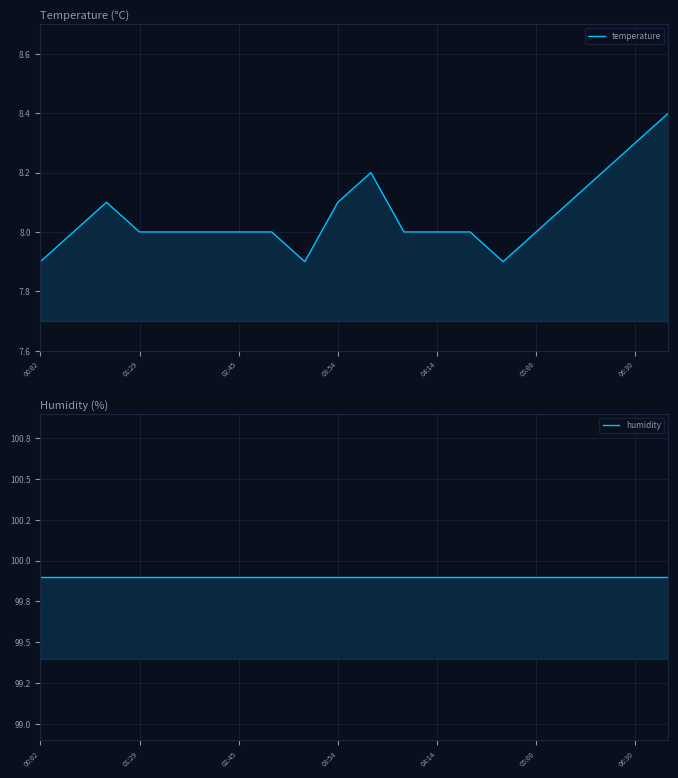

What is the spread (max minus min) of values at 11?

91.9